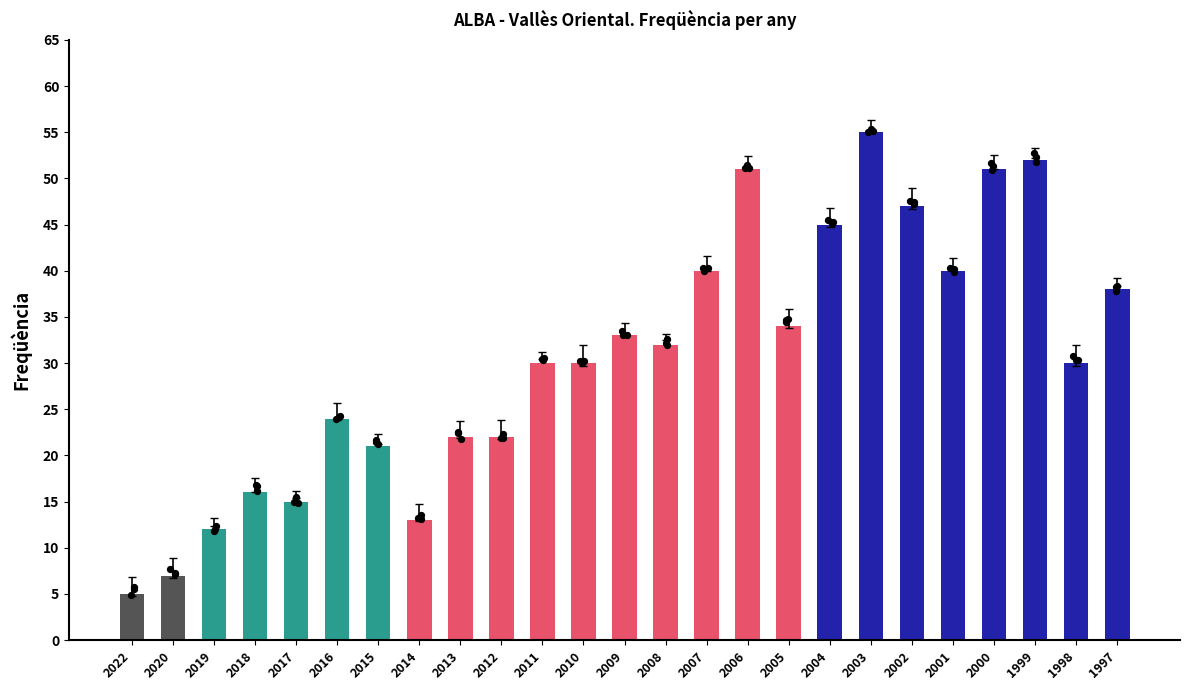

Approximately how many times larger is the value at 2015 compared to 2013?

1.0